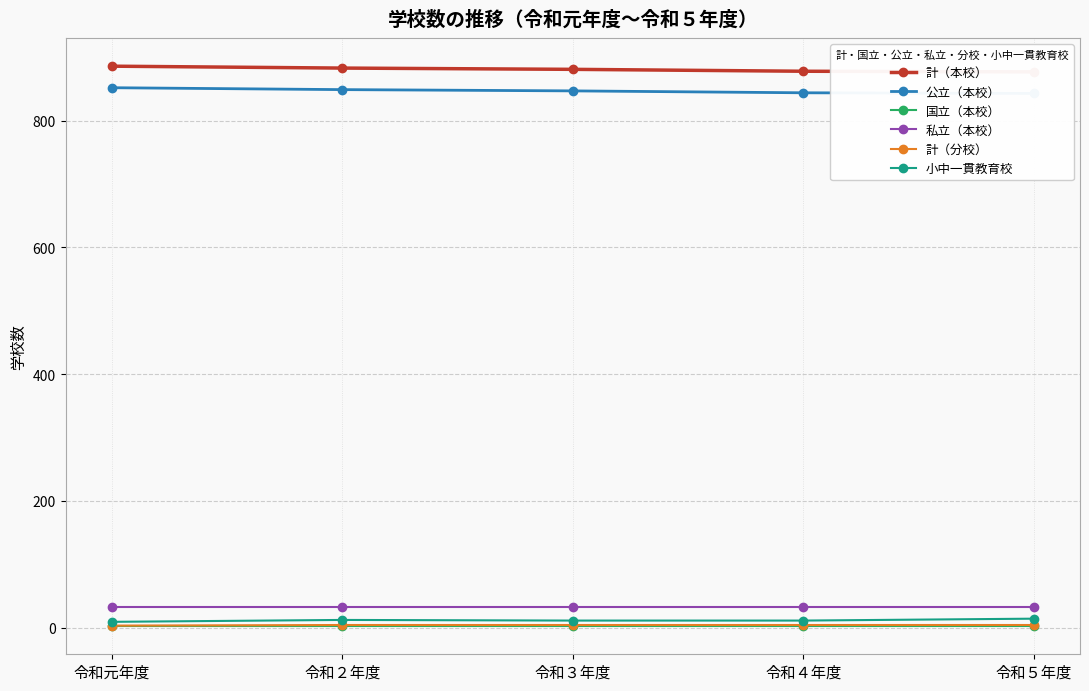

Is this an area chart (filled region under the line)?

No